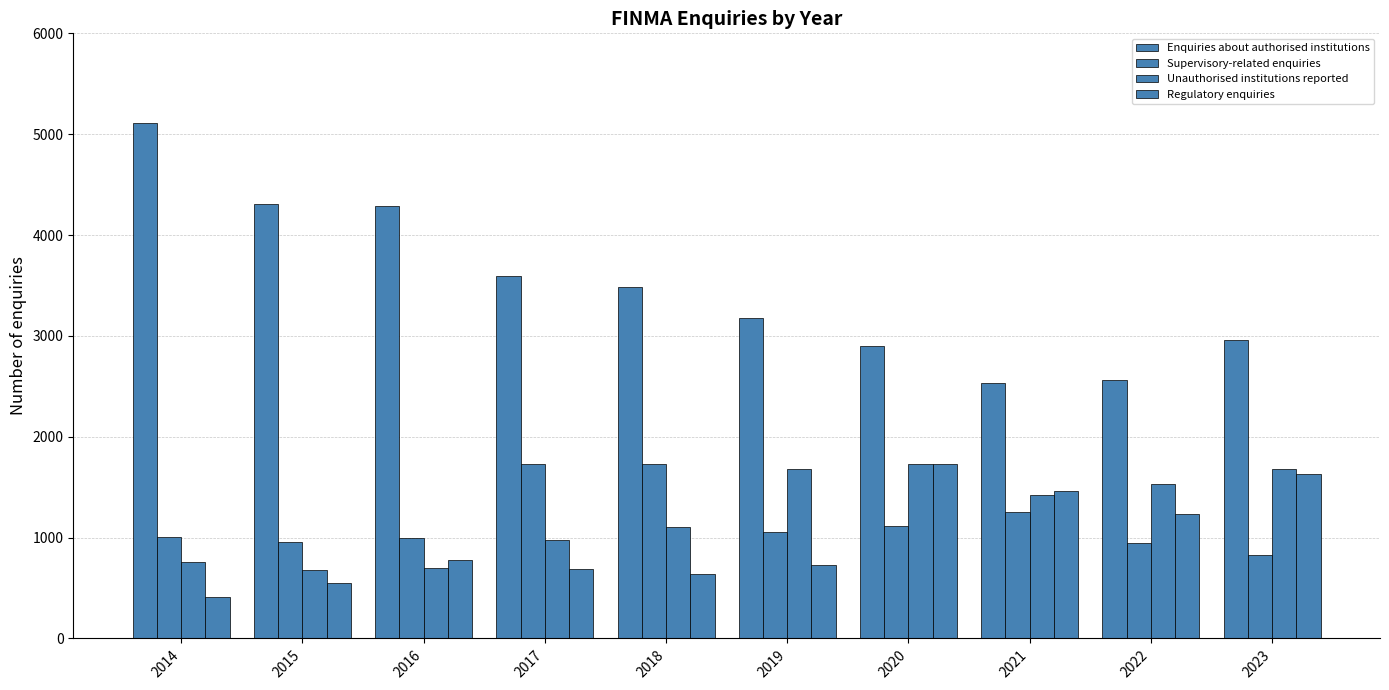

What is the minimum value for Supervisory-related enquiries?

828